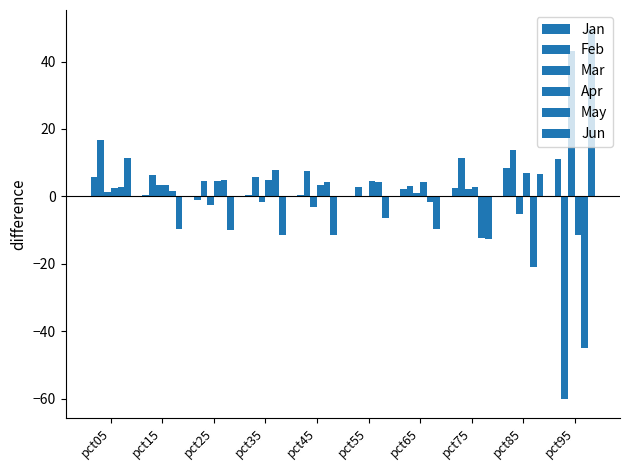

True or false: Jan has a value of 11.1 at pct95.

True